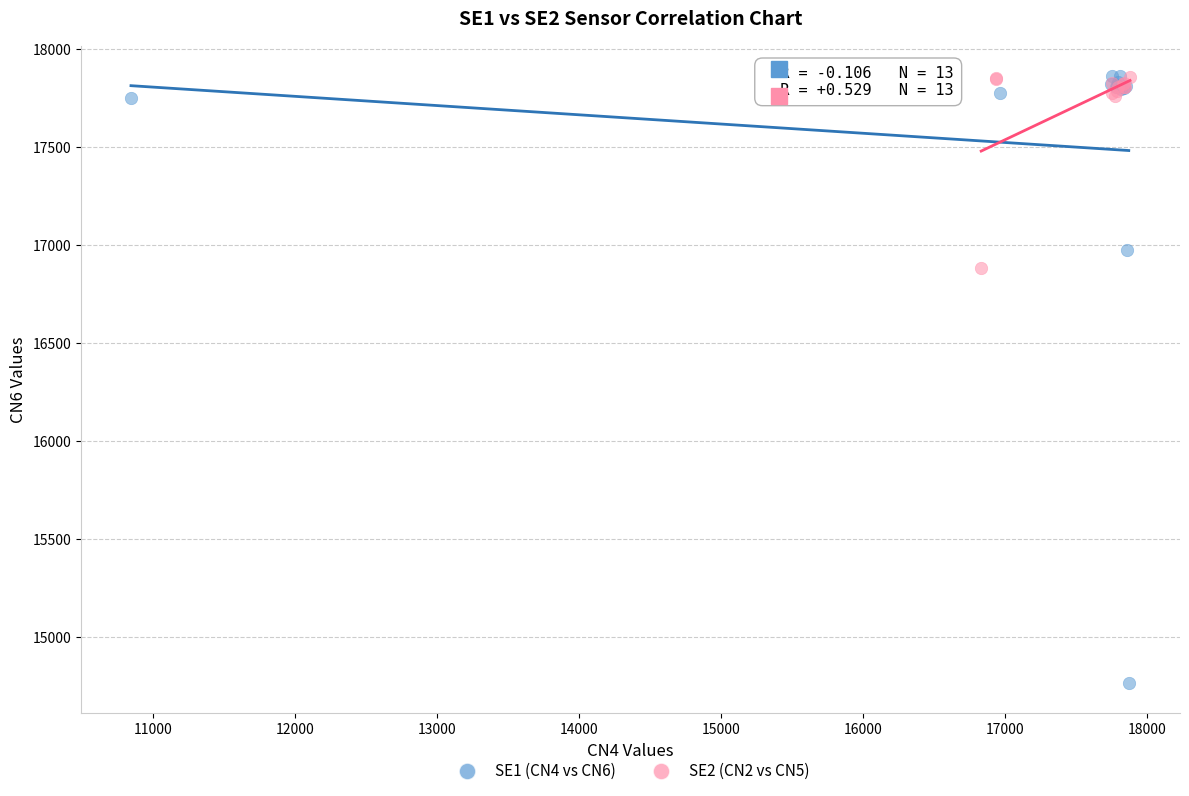

Which series has the largest Y range (max minus min)?

SE1 (CN4 vs CN6)